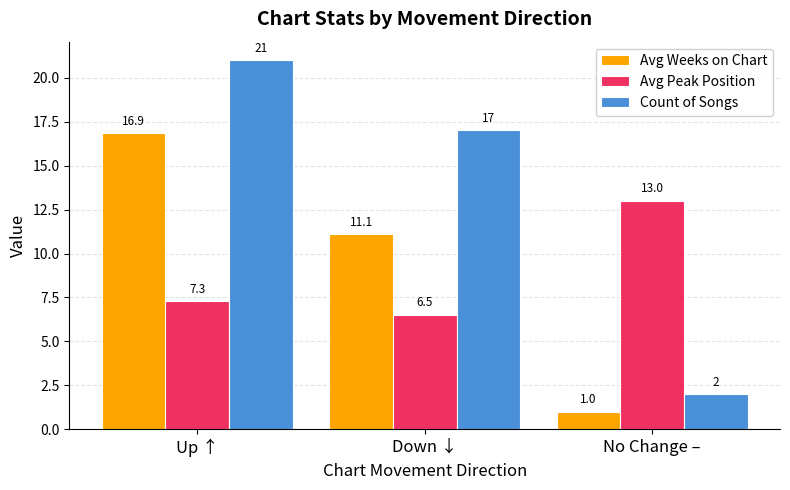

What is the label of the 2nd bar from the left?

Down ↓